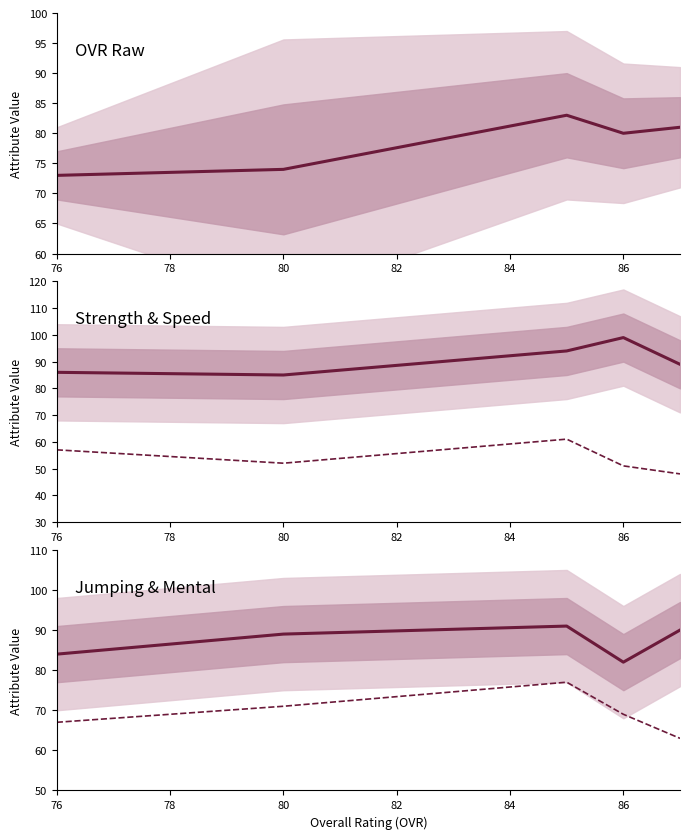

How many Jumping values are between 67 and 71?

3